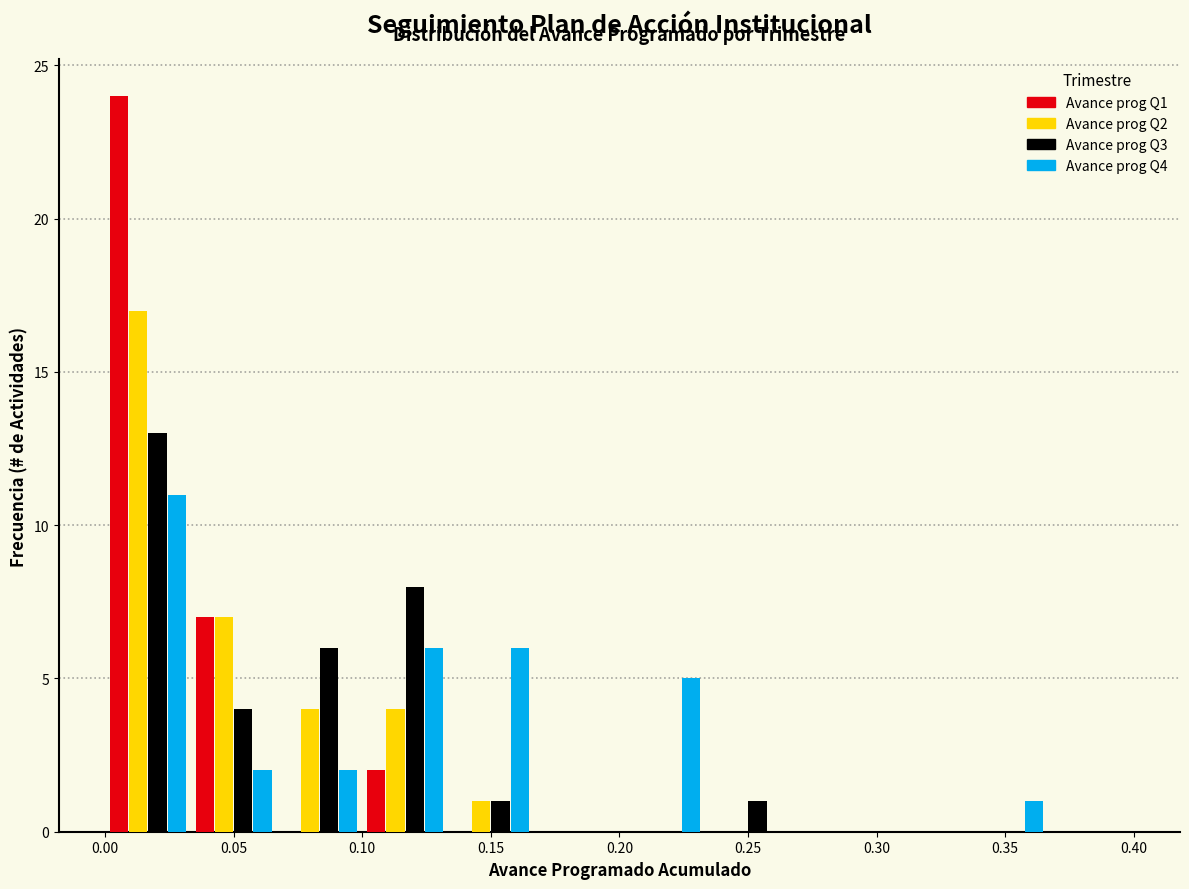

Reading left to right, transcribe this chart: for each range on the x-axis, give the height of each series' bar. Neither the bar edges nor the heights are printed on the chart, so give them approximately, as read against the axes.

0.000 to 0.035: Avance prog Q1=24	Avance prog Q2=17	Avance prog Q3=13	Avance prog Q4=11
0.035 to 0.065: Avance prog Q1=7	Avance prog Q2=7	Avance prog Q3=4	Avance prog Q4=2
0.065 to 0.100: Avance prog Q1=0	Avance prog Q2=4	Avance prog Q3=6	Avance prog Q4=2
0.100 to 0.135: Avance prog Q1=2	Avance prog Q2=4	Avance prog Q3=8	Avance prog Q4=6
0.135 to 0.165: Avance prog Q1=0	Avance prog Q2=1	Avance prog Q3=1	Avance prog Q4=6
0.165 to 0.200: Avance prog Q1=0	Avance prog Q2=0	Avance prog Q3=0	Avance prog Q4=0
0.200 to 0.235: Avance prog Q1=0	Avance prog Q2=0	Avance prog Q3=0	Avance prog Q4=5
0.235 to 0.265: Avance prog Q1=0	Avance prog Q2=0	Avance prog Q3=1	Avance prog Q4=0
0.265 to 0.300: Avance prog Q1=0	Avance prog Q2=0	Avance prog Q3=0	Avance prog Q4=0
0.300 to 0.335: Avance prog Q1=0	Avance prog Q2=0	Avance prog Q3=0	Avance prog Q4=0
0.335 to 0.365: Avance prog Q1=0	Avance prog Q2=0	Avance prog Q3=0	Avance prog Q4=1
0.365 to 0.400: Avance prog Q1=0	Avance prog Q2=0	Avance prog Q3=0	Avance prog Q4=0